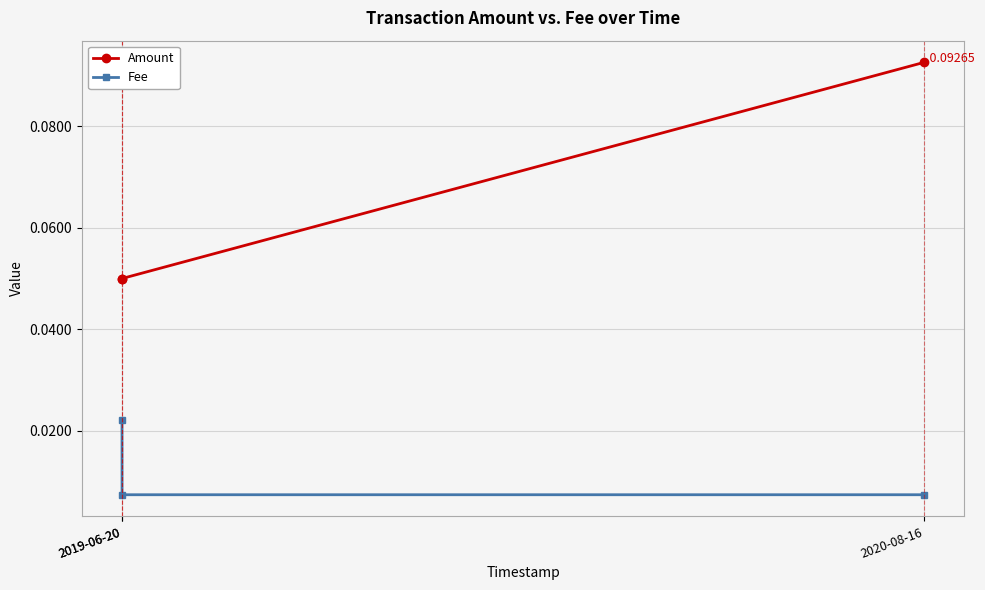

Rank the series by their average value, from lowest to highest.

Fee, Amount